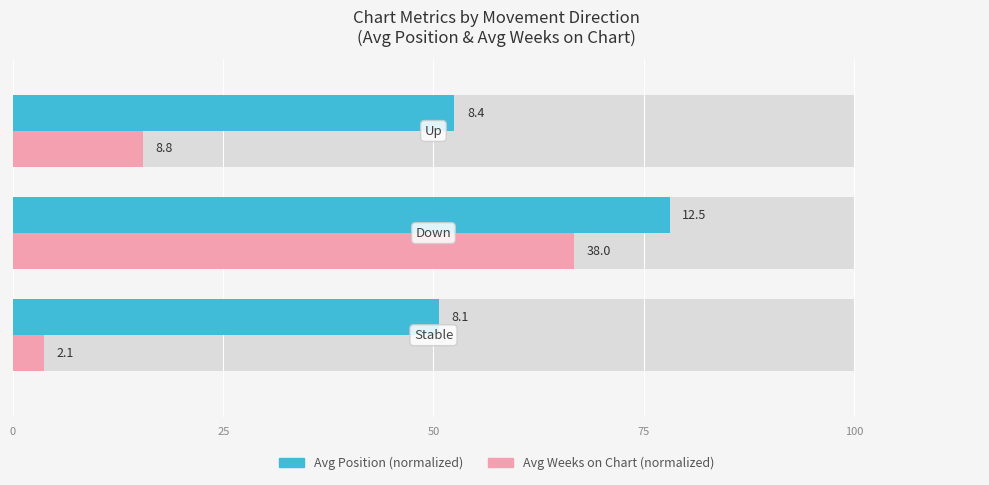

Reading right to left, what are all the values shown in this chart?

Avg Position (normalized): 52.5	78.1	50.6
Avg Weeks on Chart (normalized): 15.4	66.7	3.7